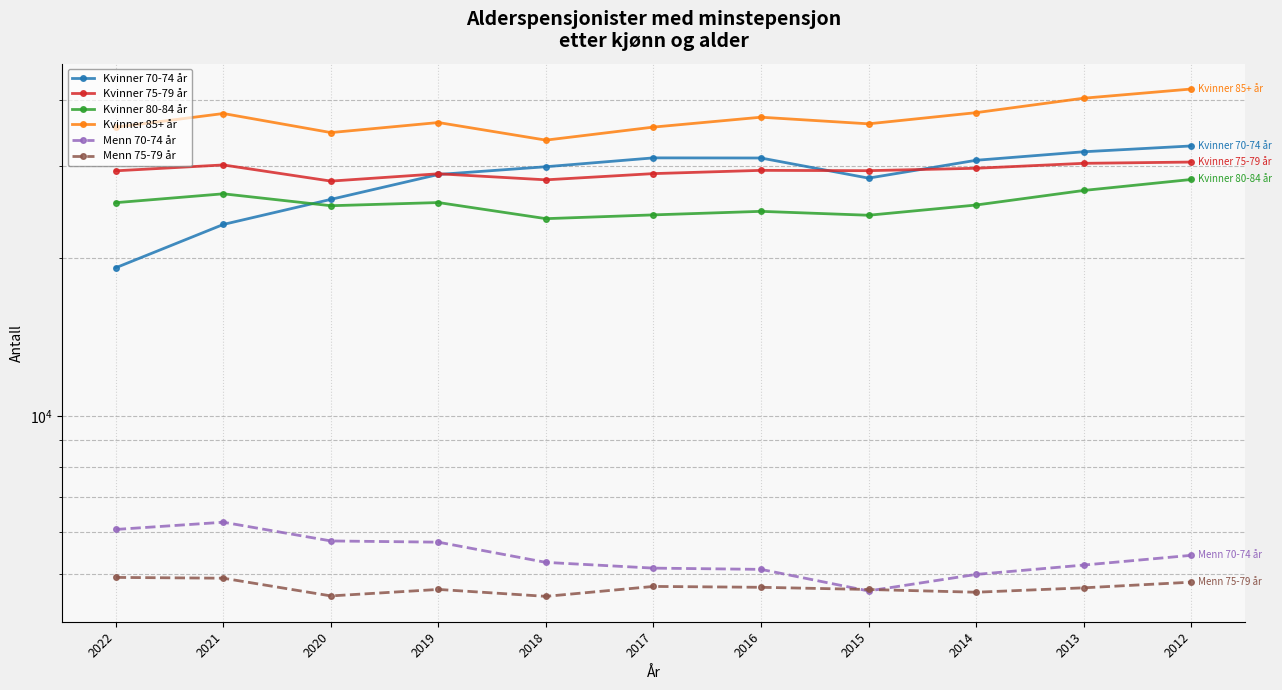

At which category does the chart reach its peak across all series?

2012